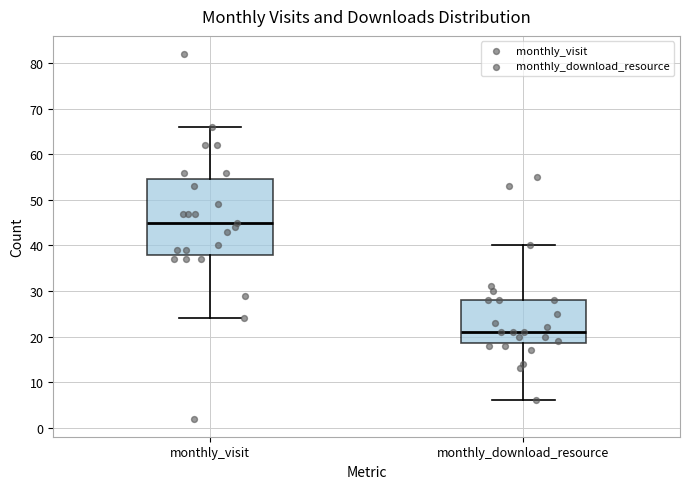

Which box's median line is the highest?

monthly_visit